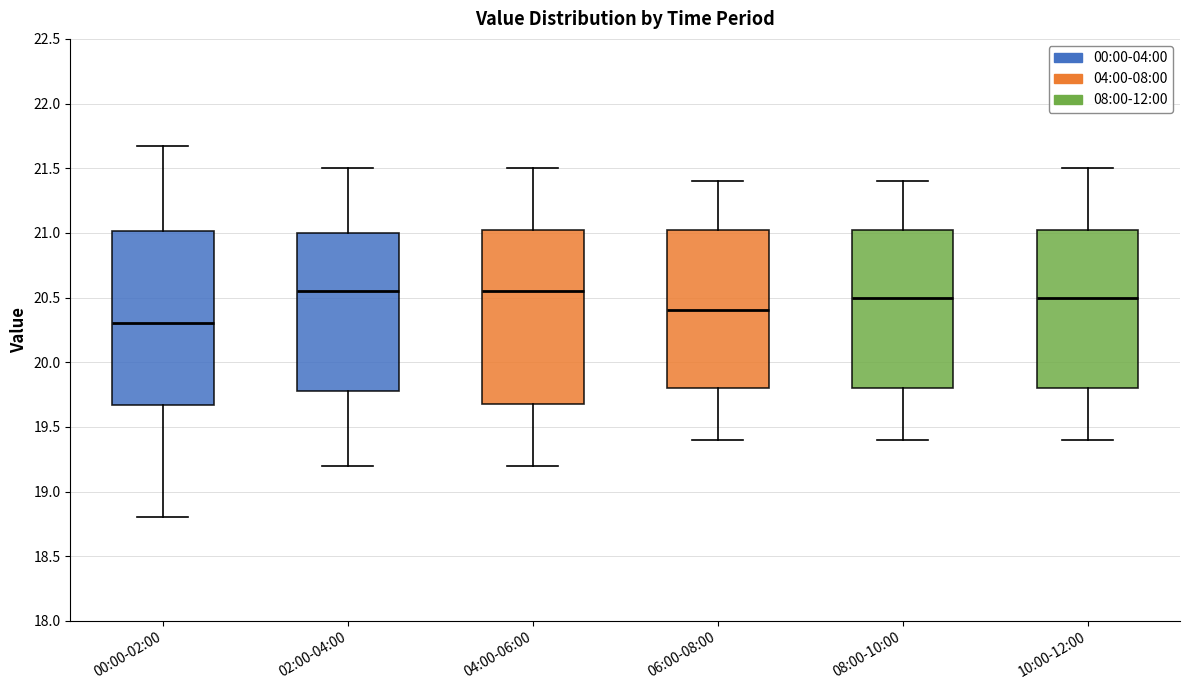

Reading left to right, read every box against the y-axis: the position of its median line, the range the box covers, and the ends of its whiskers. The values are not printed on the chart, so give them approximately, as read against the axis.

00:00-02:00: median 20.30, box 19.65 to 21.00, whiskers 18.80 to 21.65
02:00-04:00: median 20.55, box 19.80 to 21.00, whiskers 19.20 to 21.50
04:00-06:00: median 20.55, box 19.70 to 21.05, whiskers 19.20 to 21.50
06:00-08:00: median 20.40, box 19.80 to 21.05, whiskers 19.40 to 21.40
08:00-10:00: median 20.50, box 19.80 to 21.05, whiskers 19.40 to 21.40
10:00-12:00: median 20.50, box 19.80 to 21.05, whiskers 19.40 to 21.50